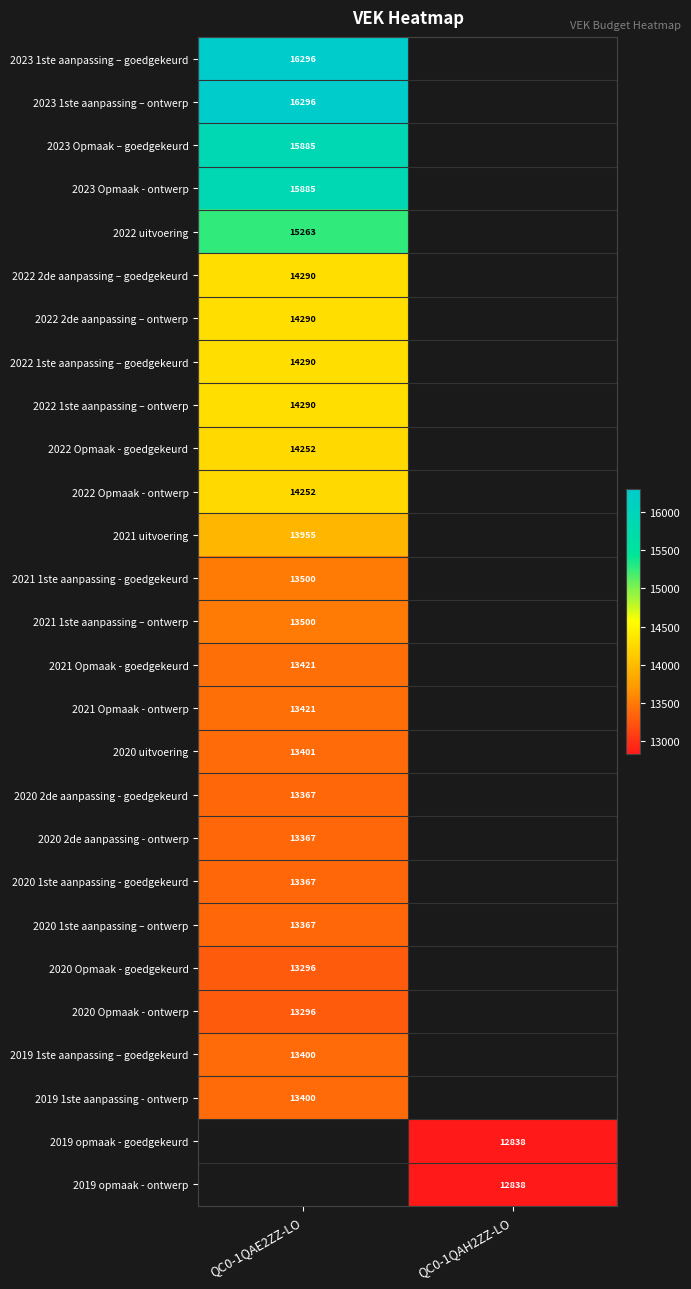

At how many categories does at least one series exceed 15493?

1